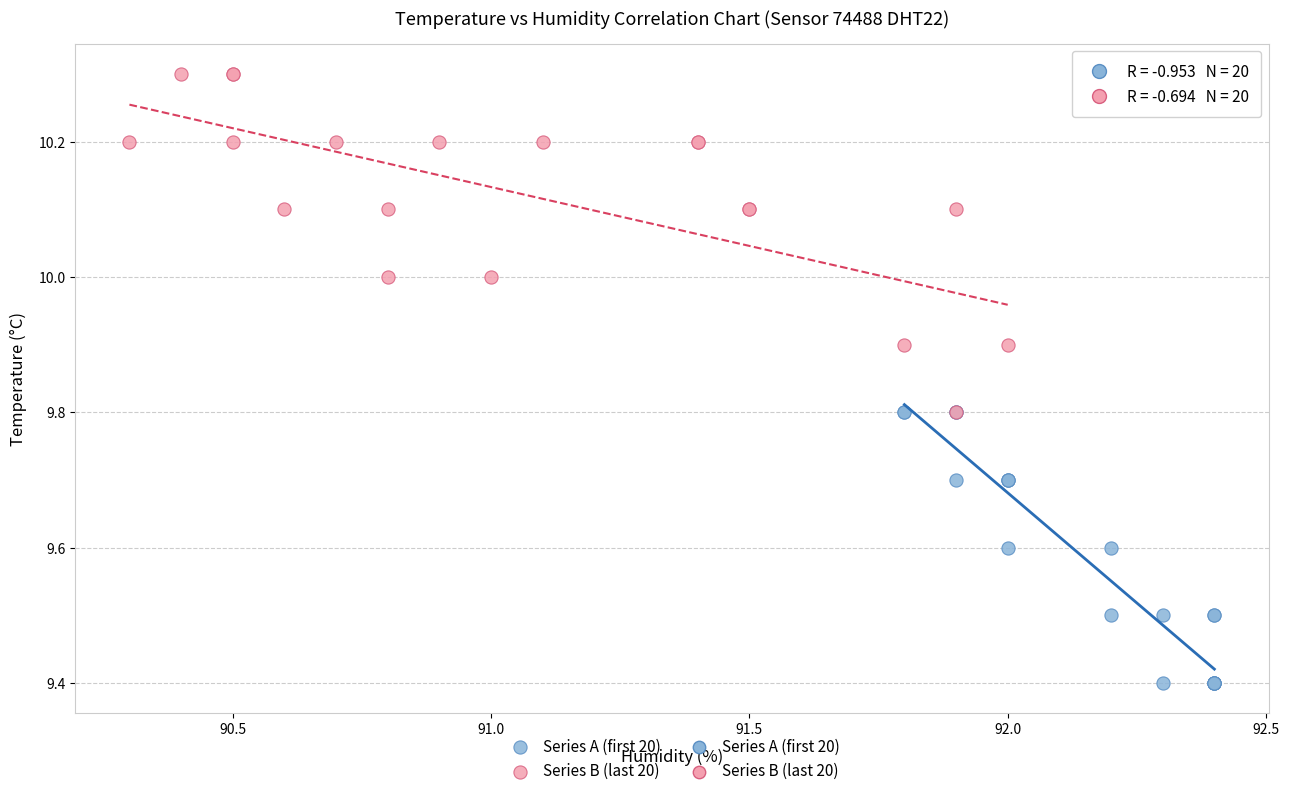

Which series reaches the maximum Y coordinate?

Series B (last 20)